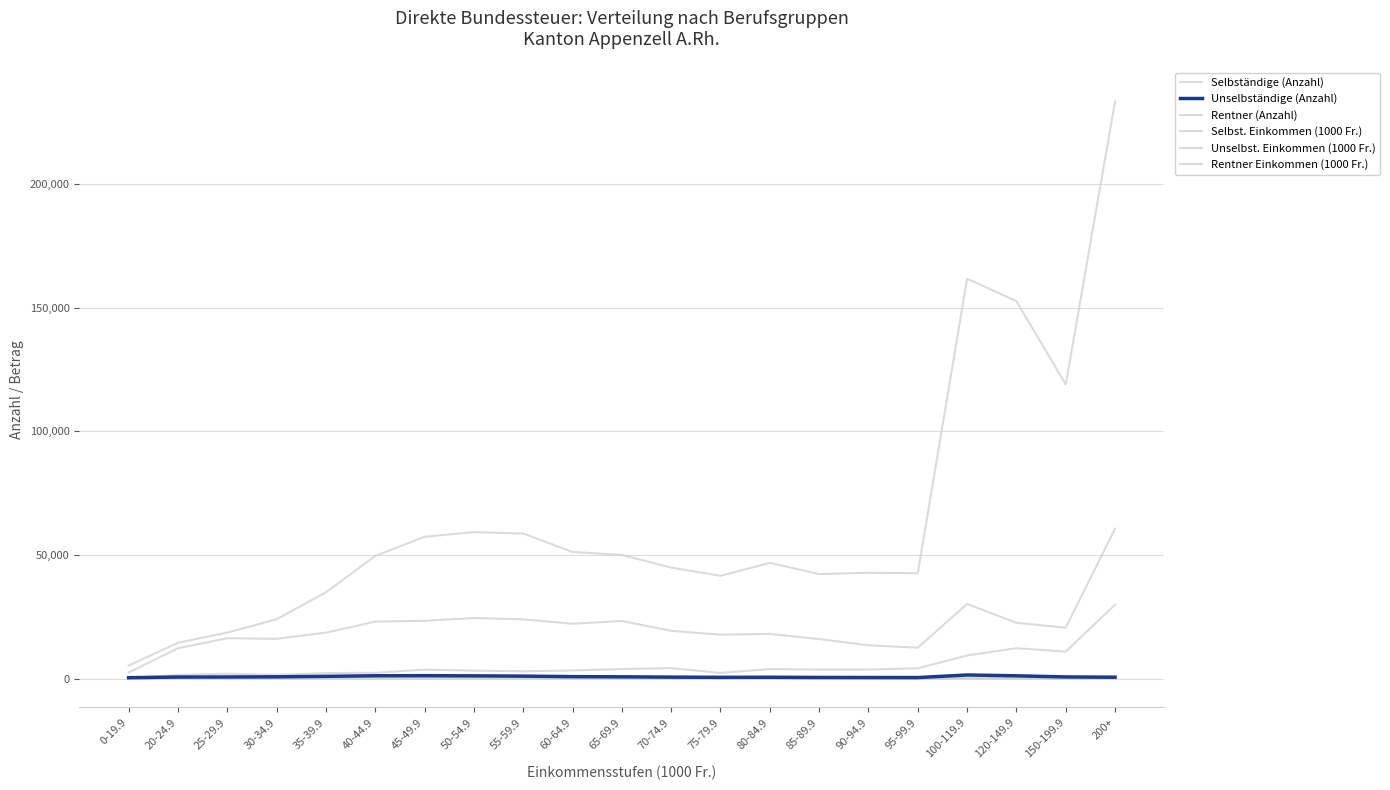

Does the chart display data point markers on the line(s)?

No